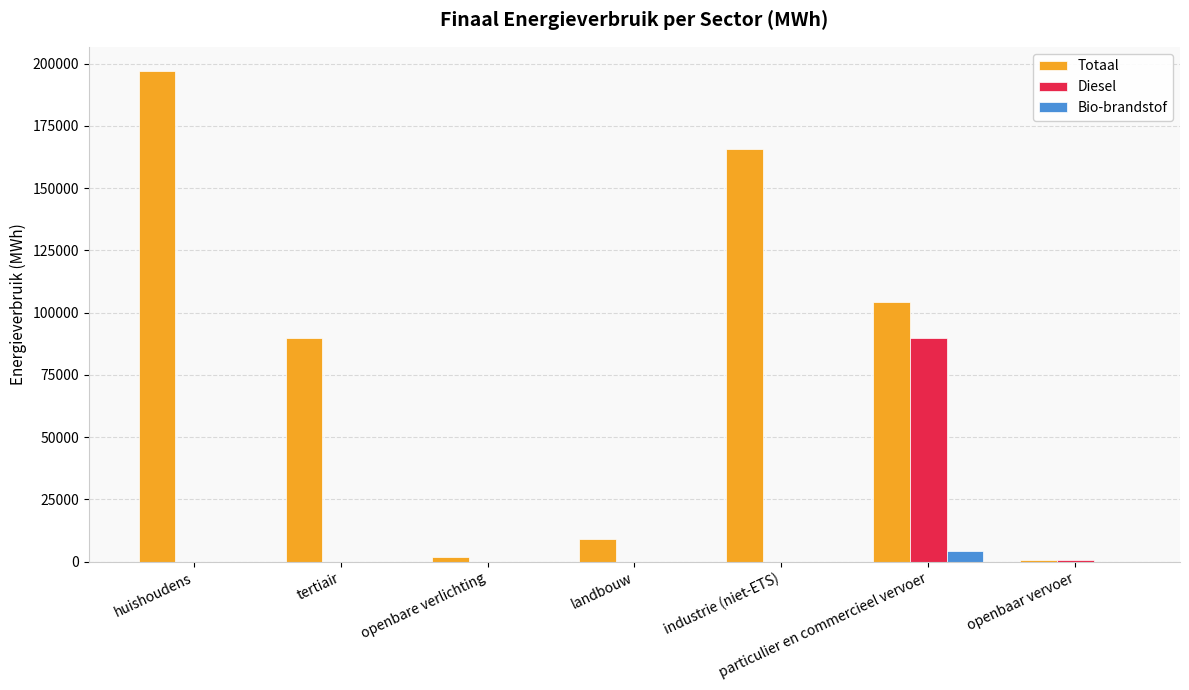

What is the sum of all Diesel values?

90687.0